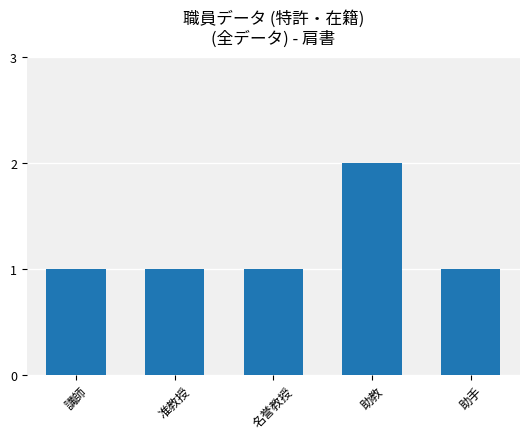

What is the ratio of the value at 名誉教授 to the value at 助手?

1.0